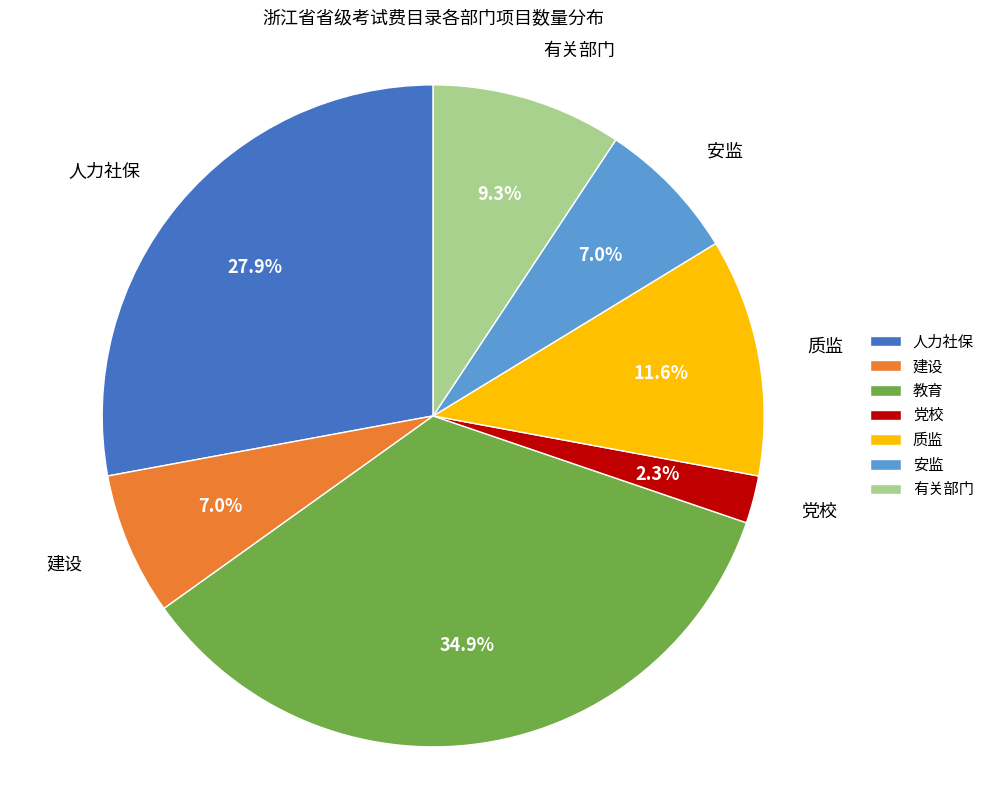

To the nearest percent, what is the combined percentage of 党校 and 人力社保?

30%